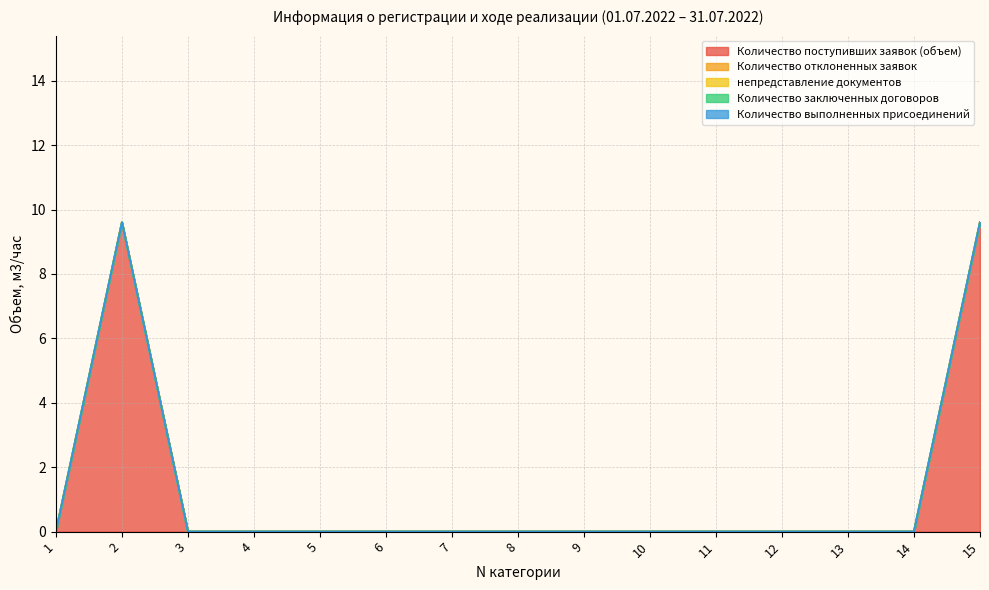

True or false: Количество поступивших заявок (объем) and непредставление документов intersect in this chart.

False